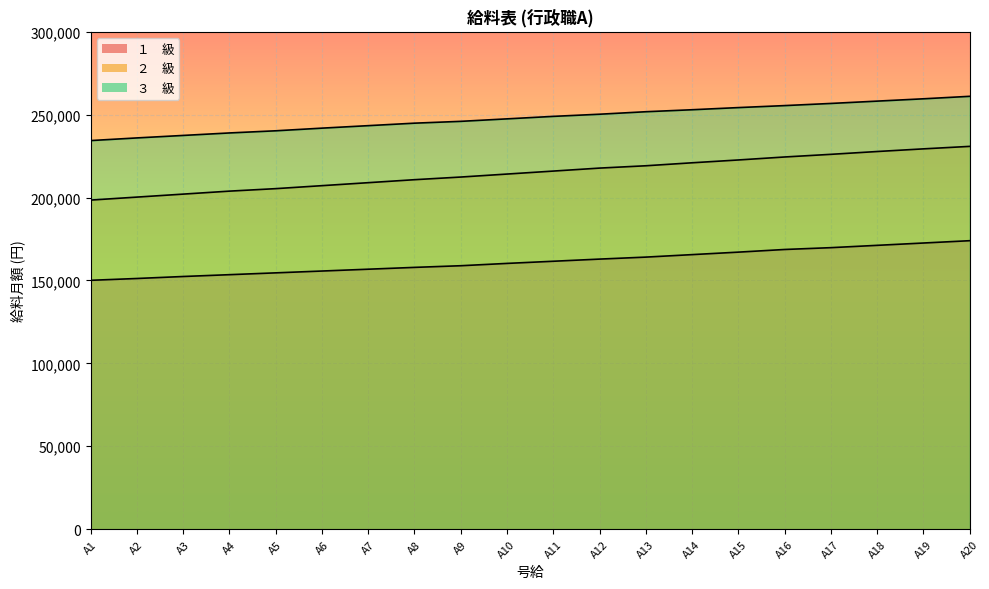

List the series in order of their peak value, lowest first.

１　級, ２　級, ３　級